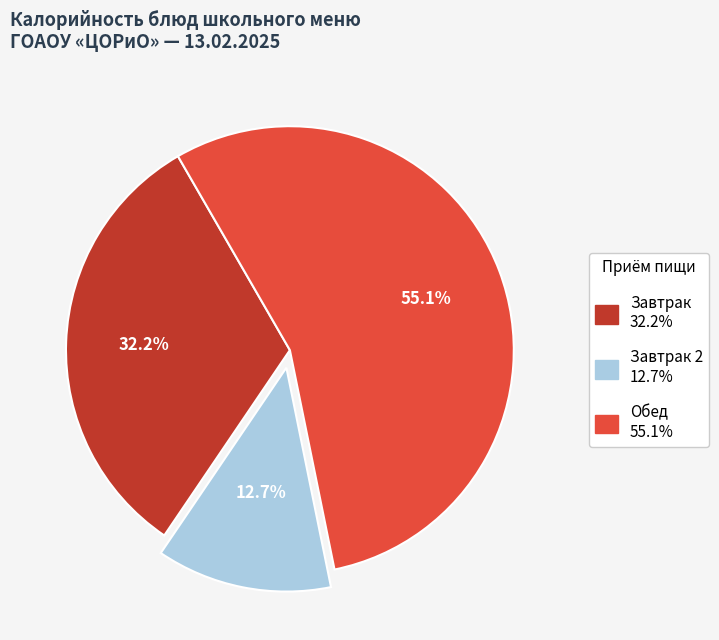

To the nearest percent, what is the difference between the largest and smallest slice percentages?

42%